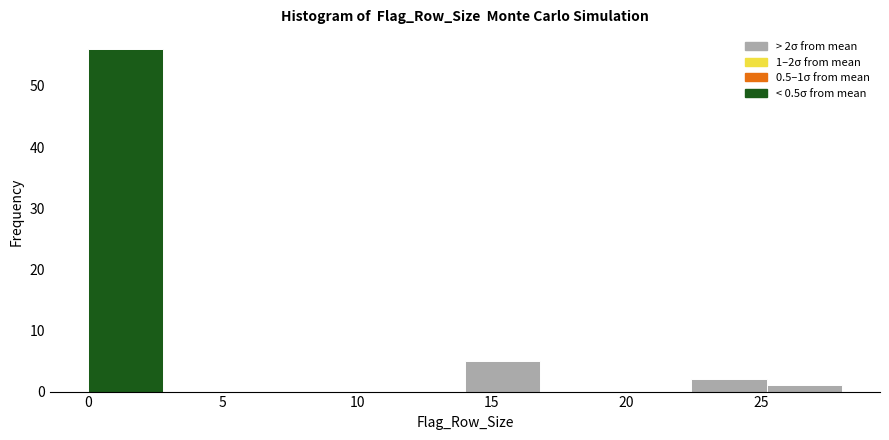

Over which range of the x-axis is the bar tallest?

0.0 to 2.8